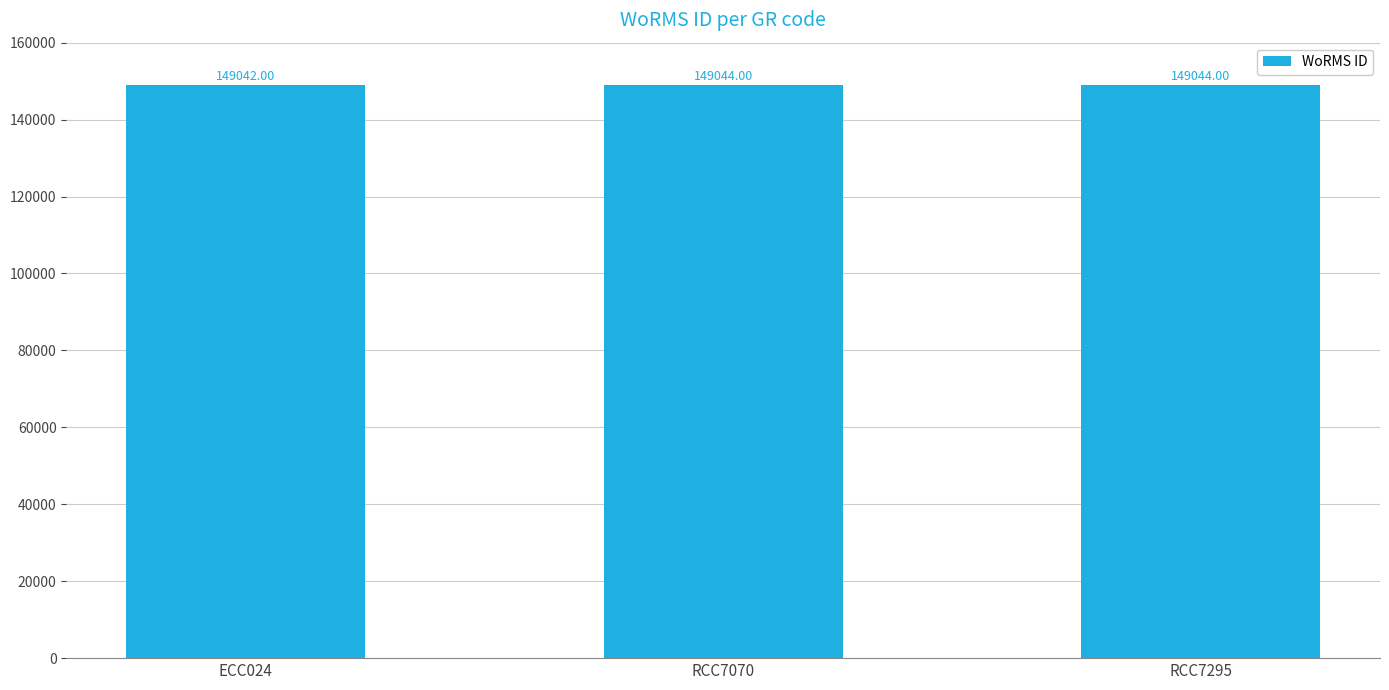

How many data points are less than 149044?

1